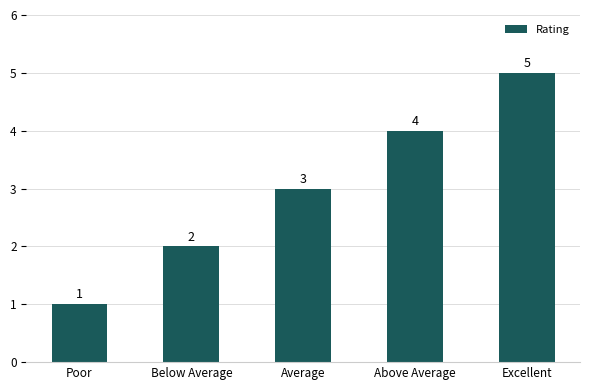

What is the change in value from Average to Above Average?

+1